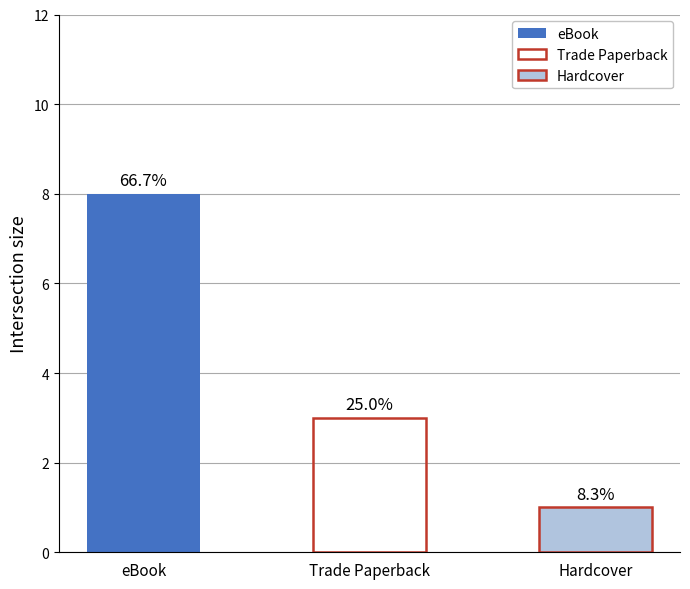

At which label does the data first exceed 3?

eBook